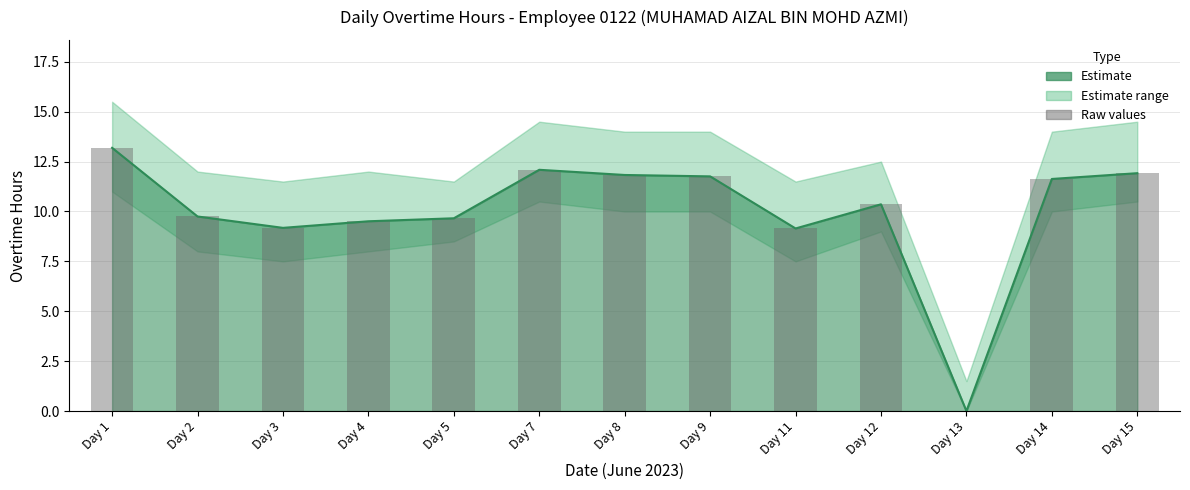

Which label corresponds to the smallest value in the chart?

Day 13